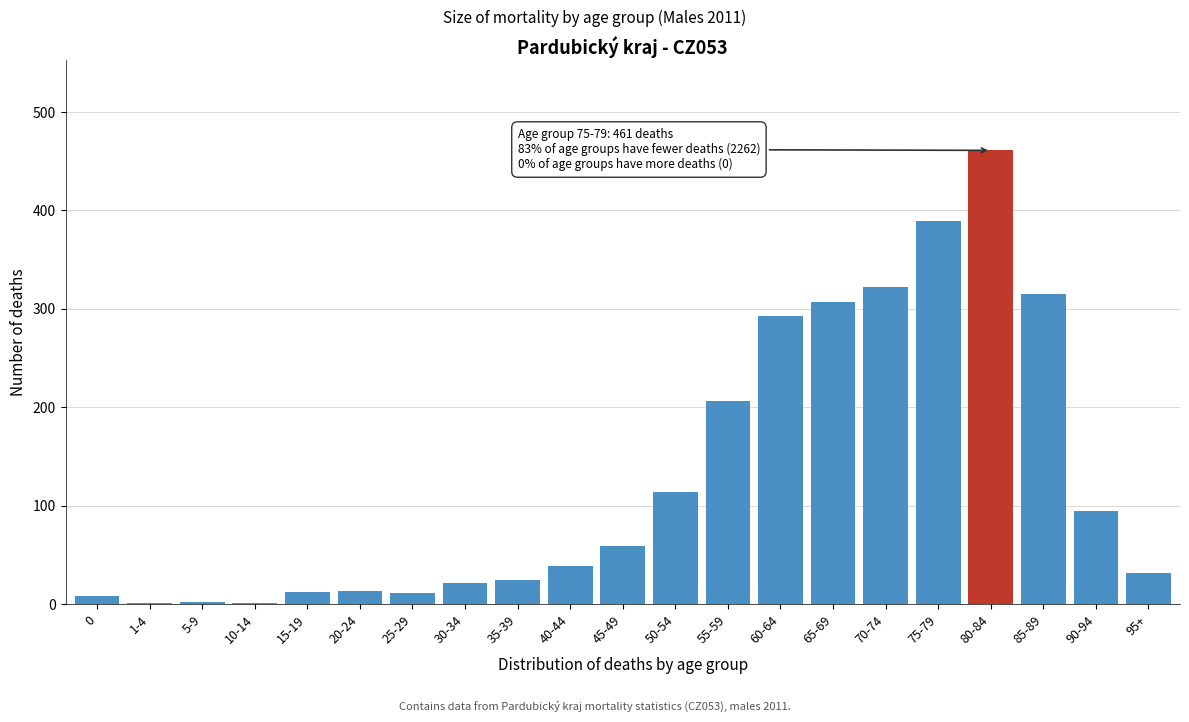

What is the sum of all values?

2723